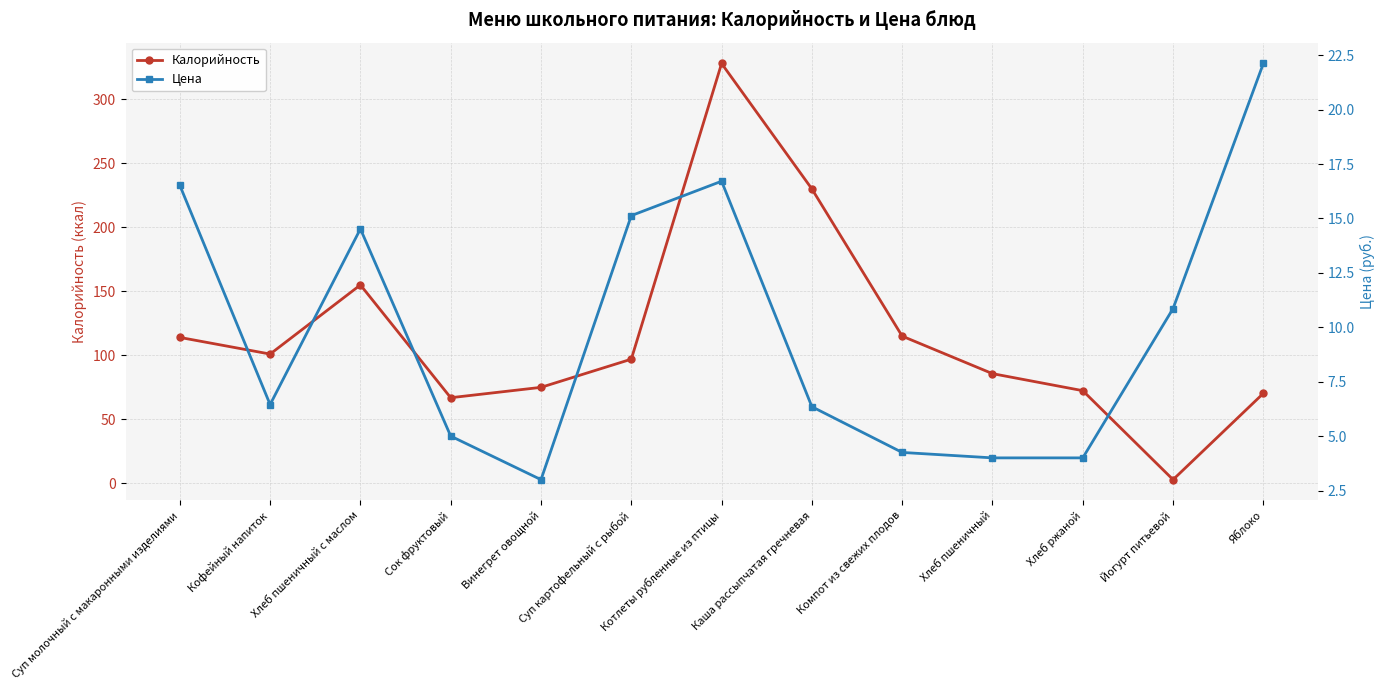

What position from the right is Каша рассыпчатая гречневая?

6